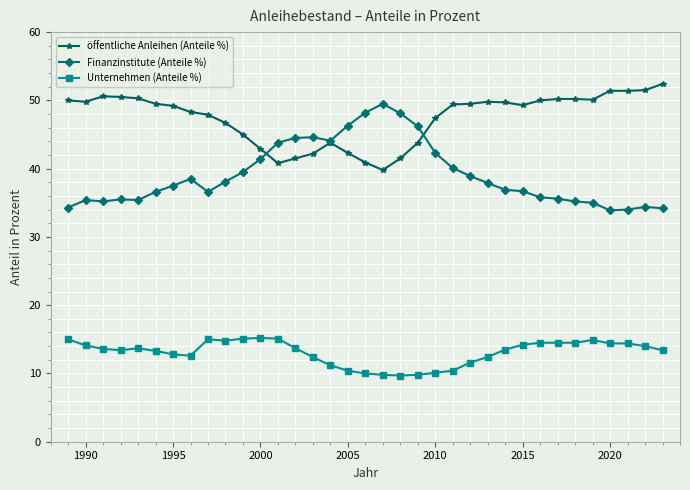

True or false: Unternehmen (Anteile %) and Finanzinstitute (Anteile %) intersect in this chart.

False